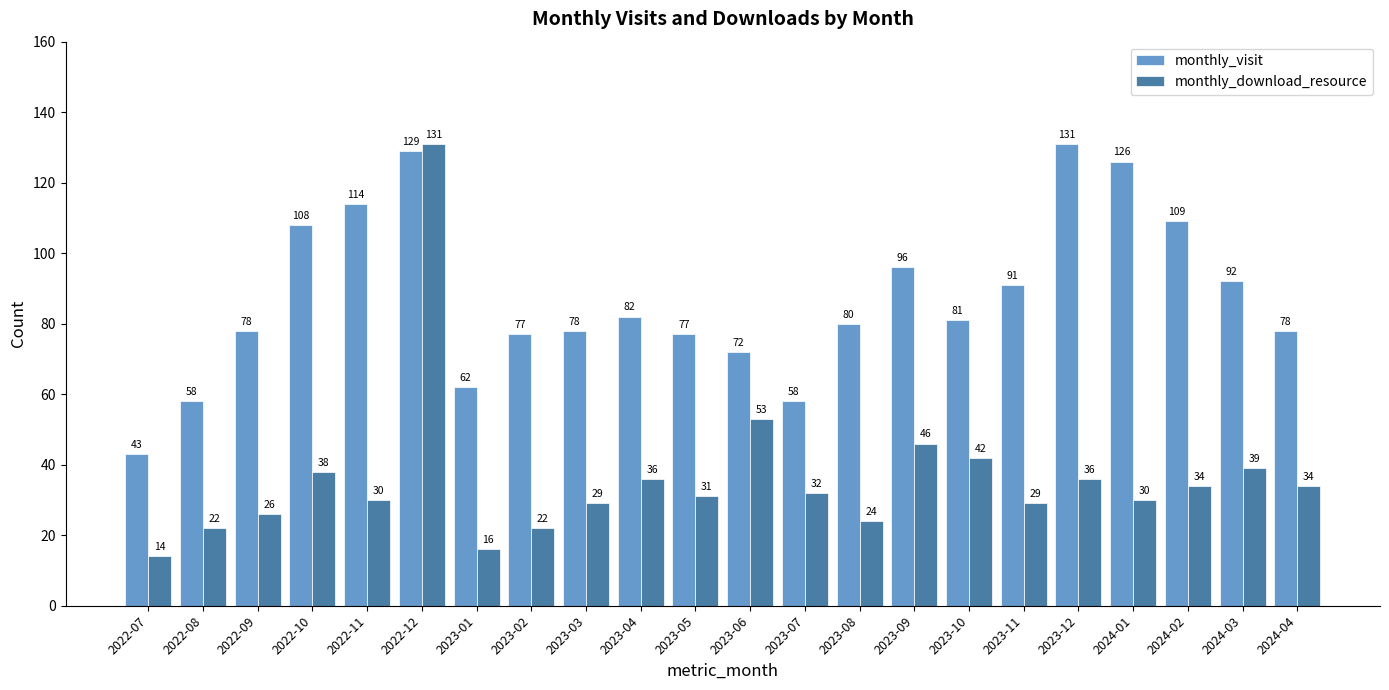

How many bars are there in each group?

2